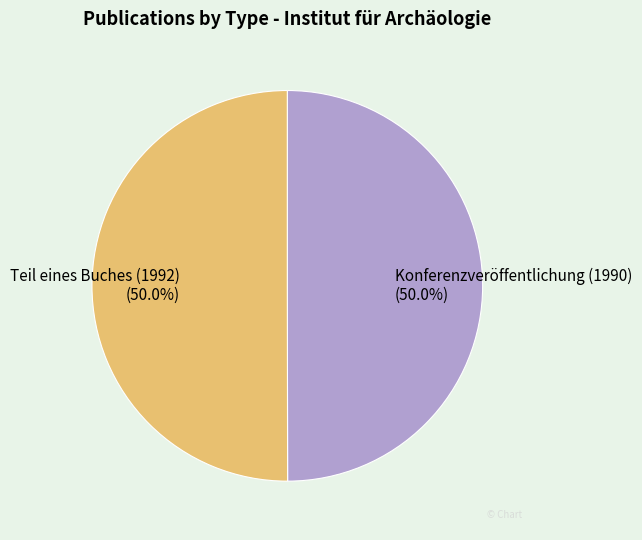

To the nearest percent, what portion does Konferenzveröffentlichung (1990) represent?

50%